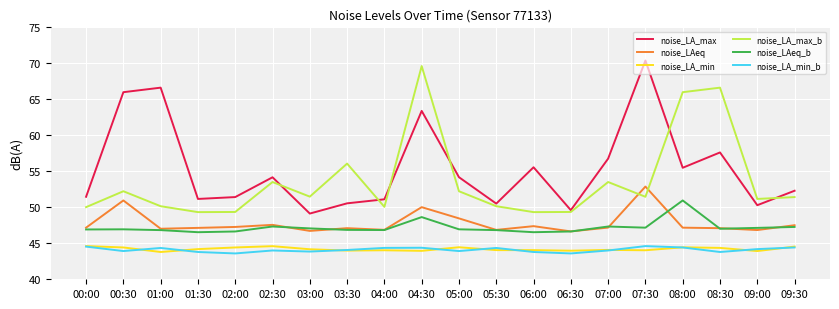

What is the total value across all series at 08:30?

306.5